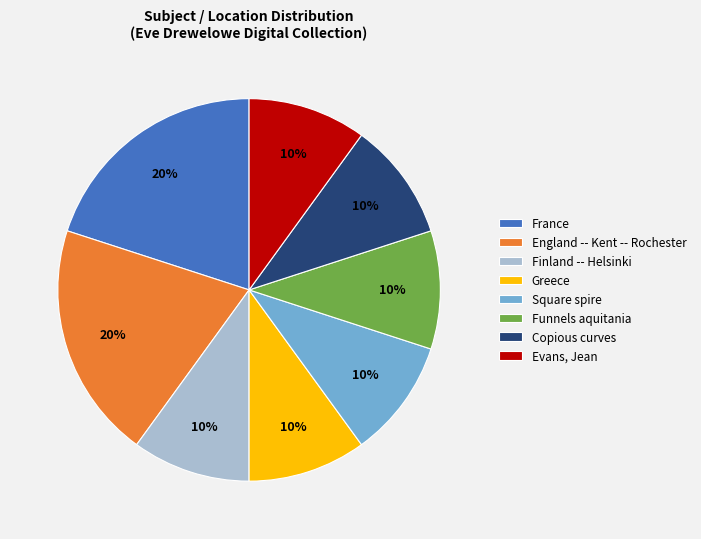

What percentage is the Evans, Jean slice, to the nearest percent?

10%